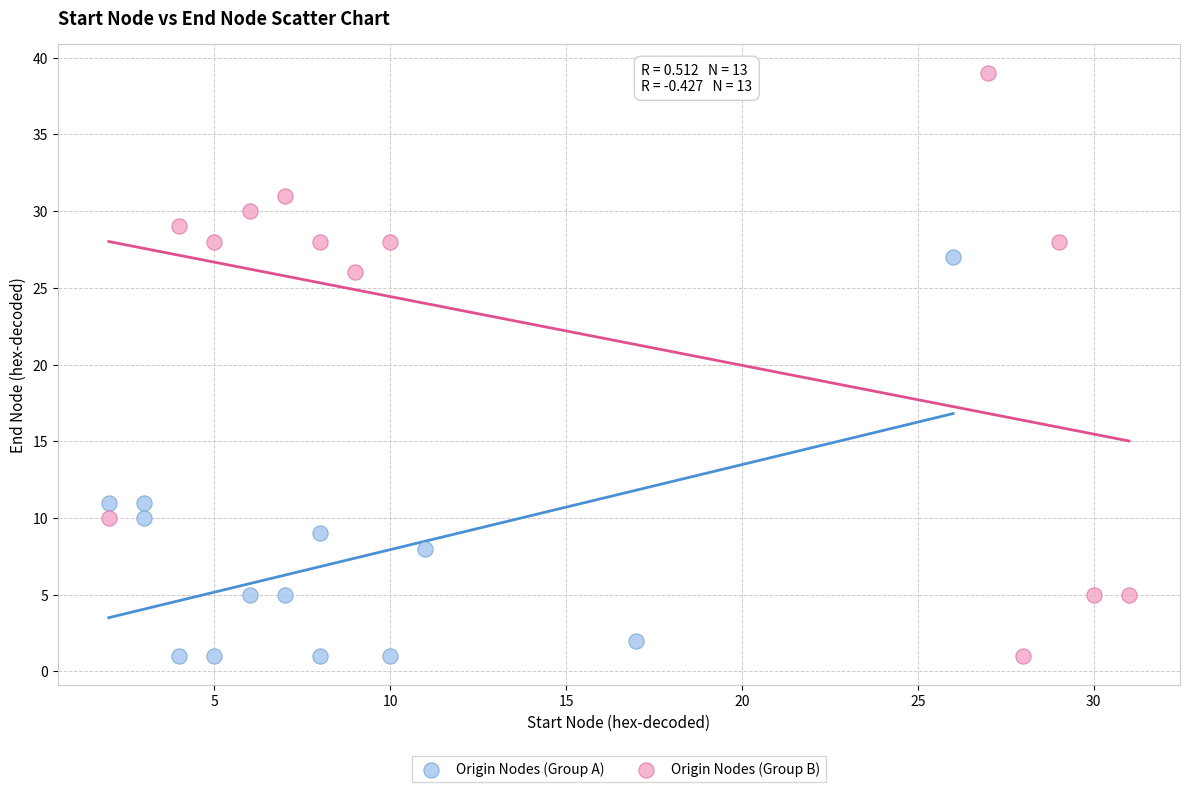

Which series contains the highest Y value?

Origin Nodes (Group B)